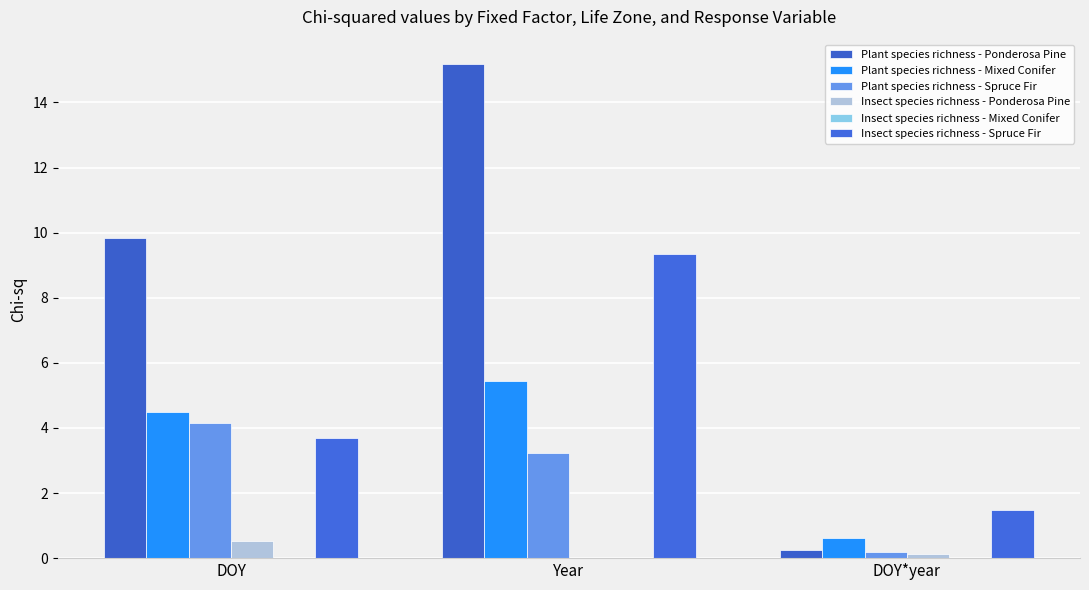

How many series are shown in this chart?

6